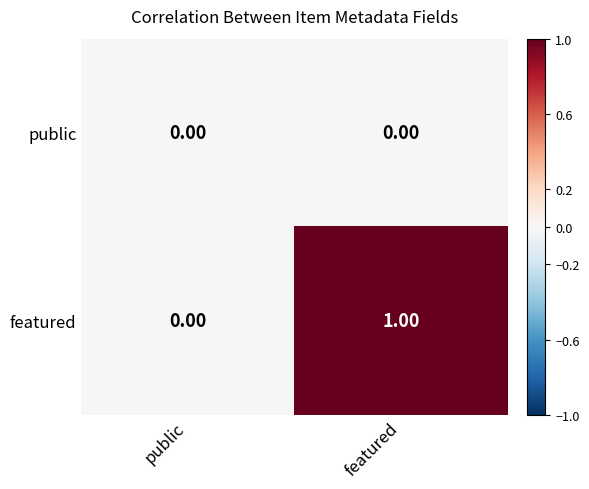

List the series in order of their overall mean, highest first.

featured, public